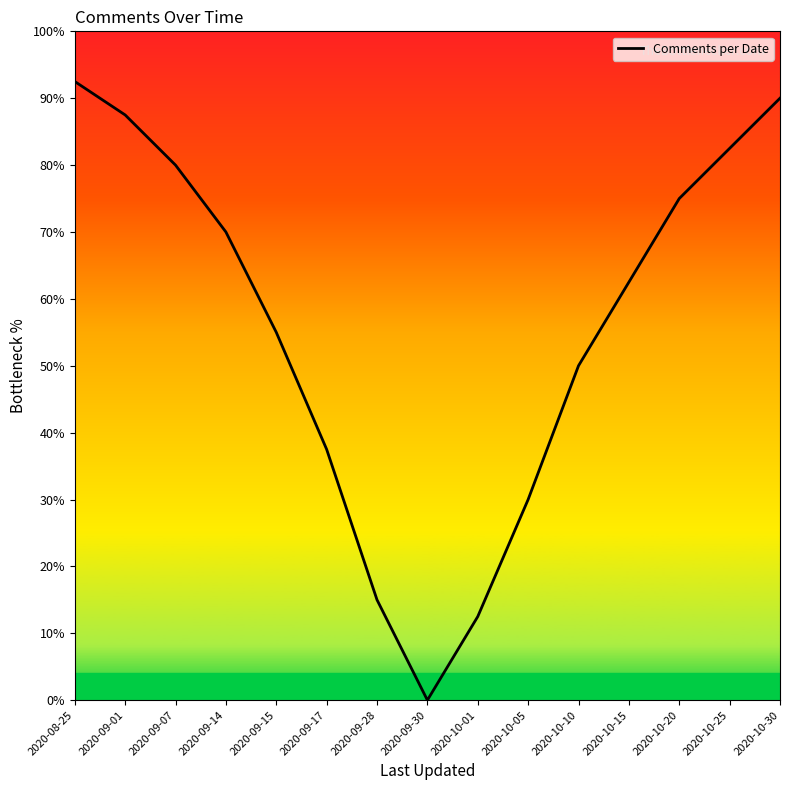

Rank the categories by value from lowest to highest.

2020-09-30, 2020-10-01, 2020-09-28, 2020-10-05, 2020-09-17, 2020-10-10, 2020-09-15, 2020-10-15, 2020-09-14, 2020-10-20, 2020-09-07, 2020-10-25, 2020-09-01, 2020-10-30, 2020-08-25